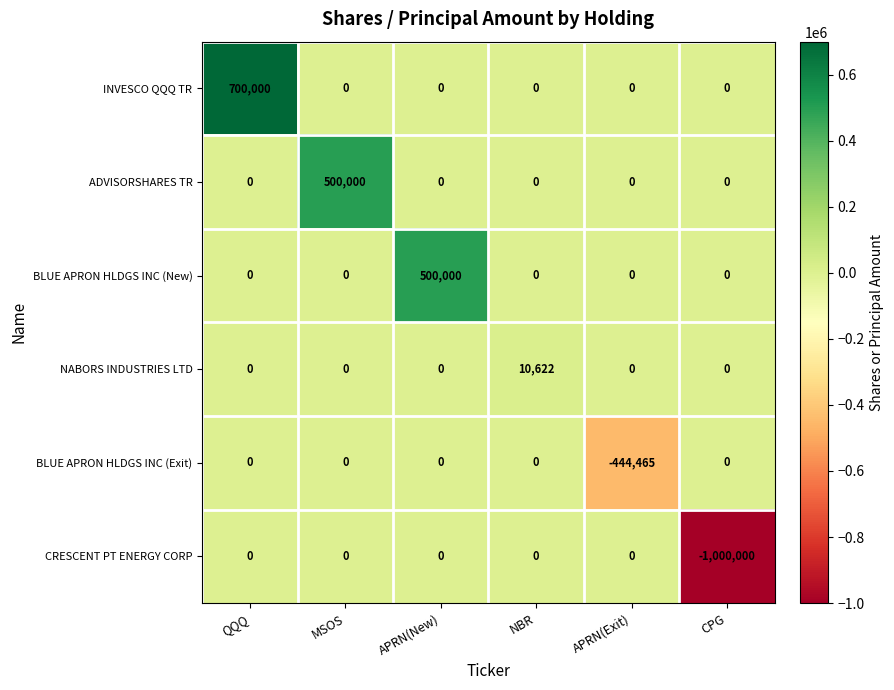

Where is CRESCENT PT ENERGY CORP nearest to the value -500000?

QQQ